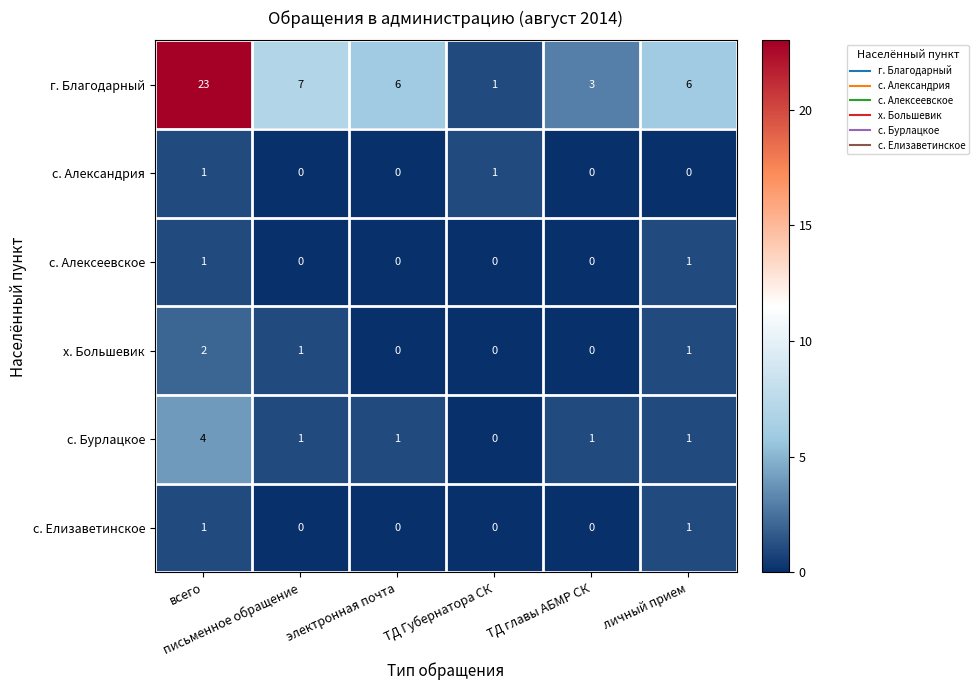

What is the sum of all х. Большевик values?

4